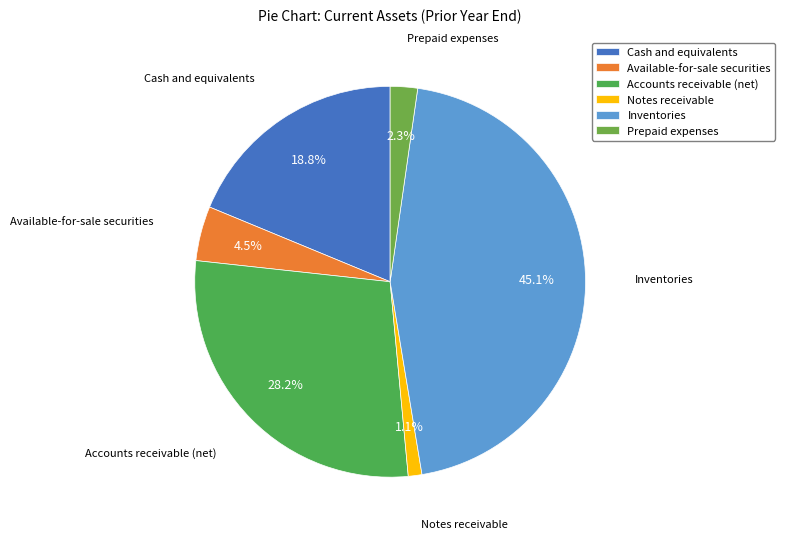

How many slices are in this pie chart?

6